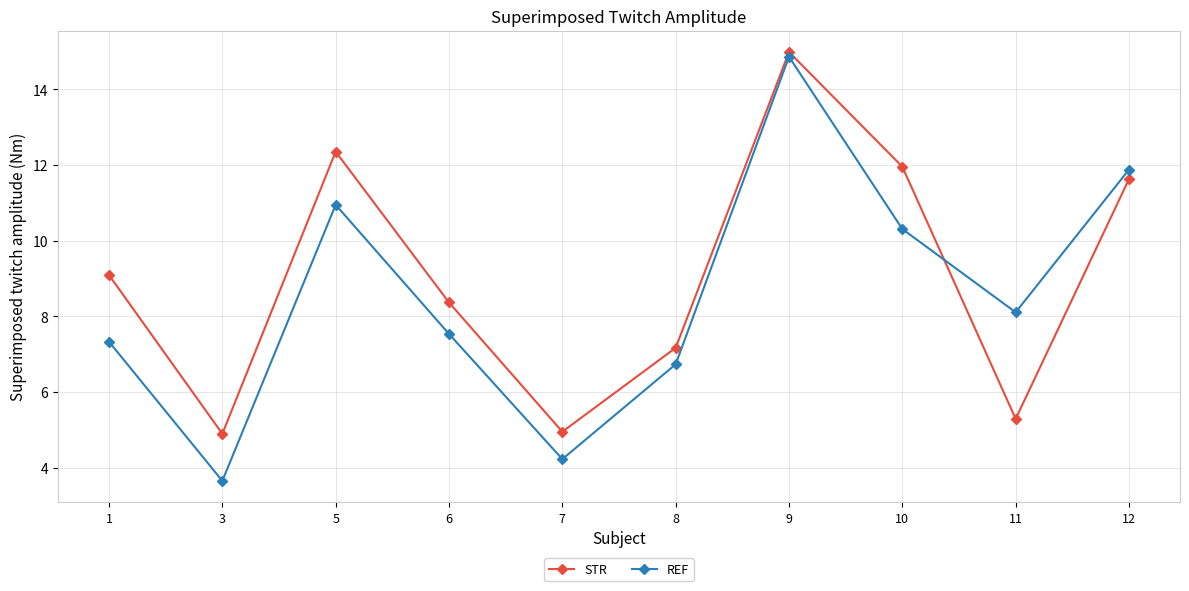

Is it true that STR equals 12.0 at 10?

True